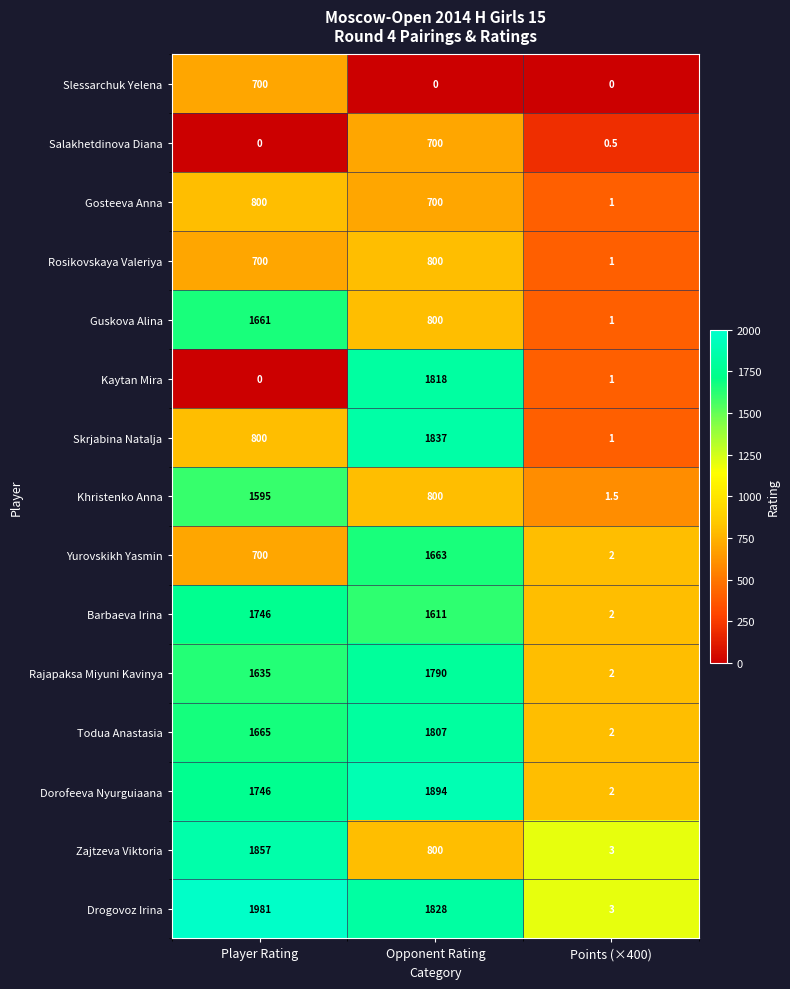

Which series changed the most between Player Rating and Points (×400)?

Drogovoz Irina